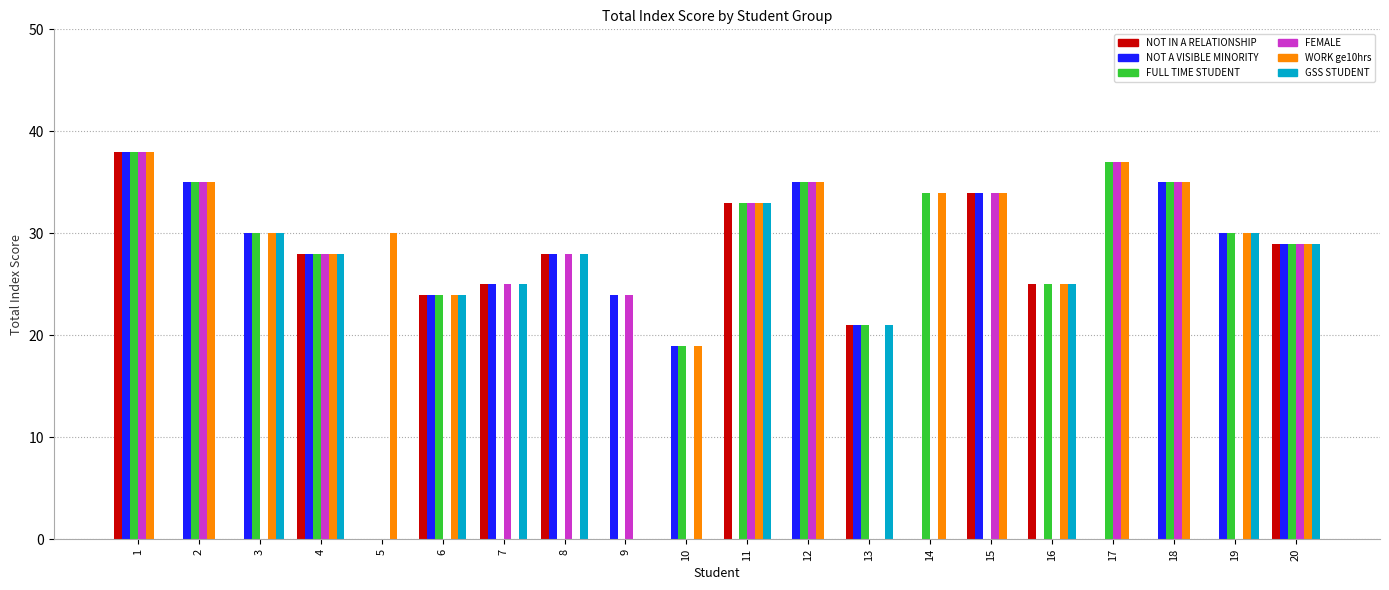

What is the maximum value shown in the chart?

38